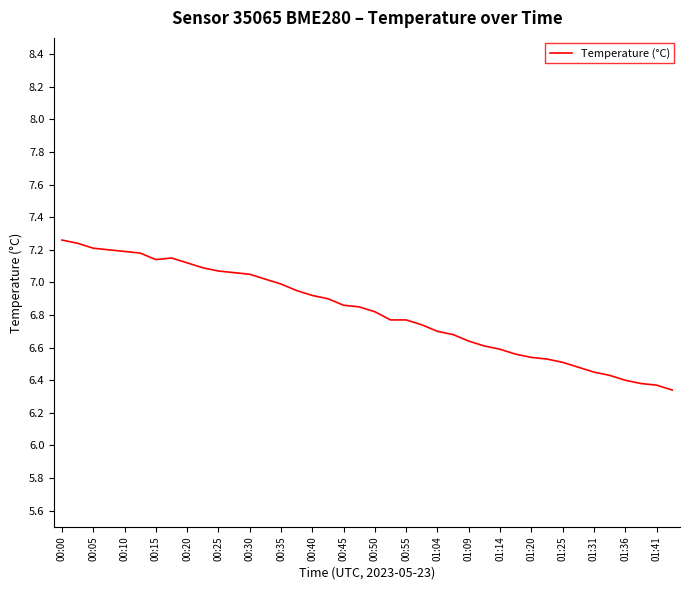

What is the difference between the maximum and minimum values?

0.9